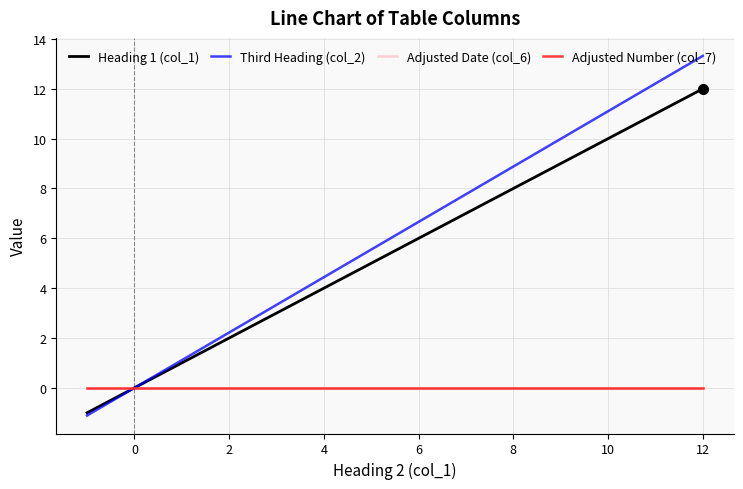

Which category has the highest value across all series?

12